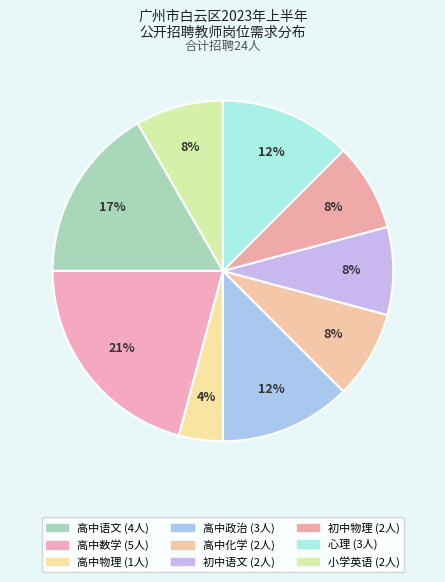

Count the number of slices in the pie.

9